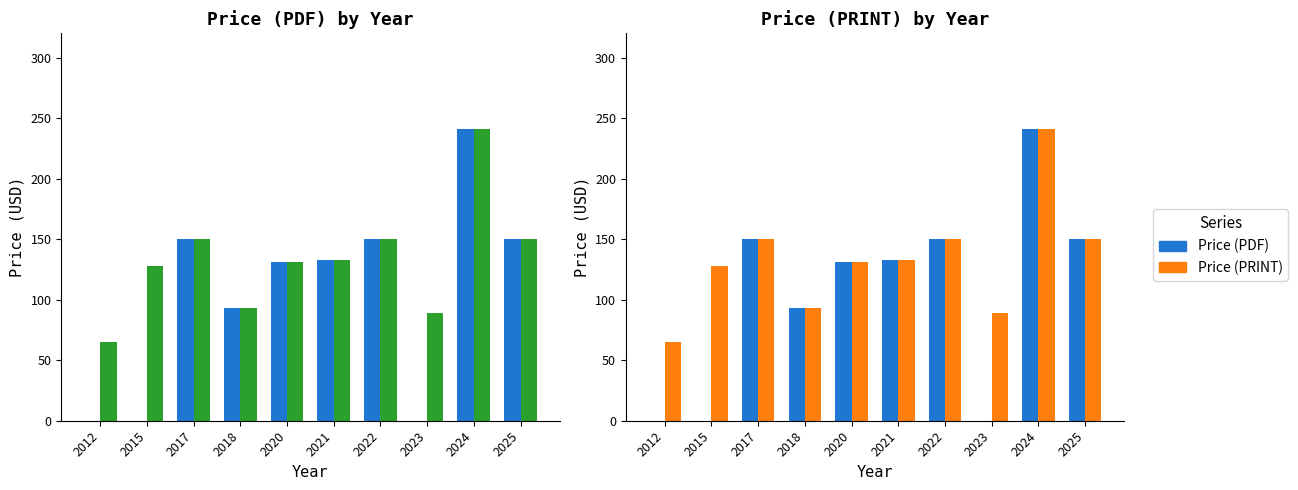

How many values in the Price (PDF) series exceed 133?

4